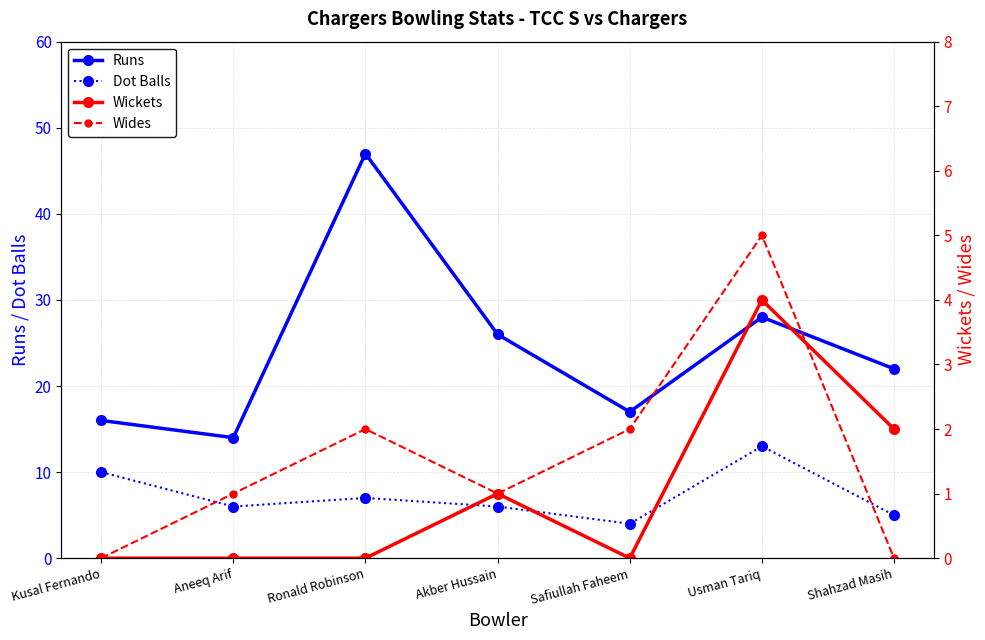

What is the sum of the Runs values at Safiullah Faheem and Kusal Fernando?

33